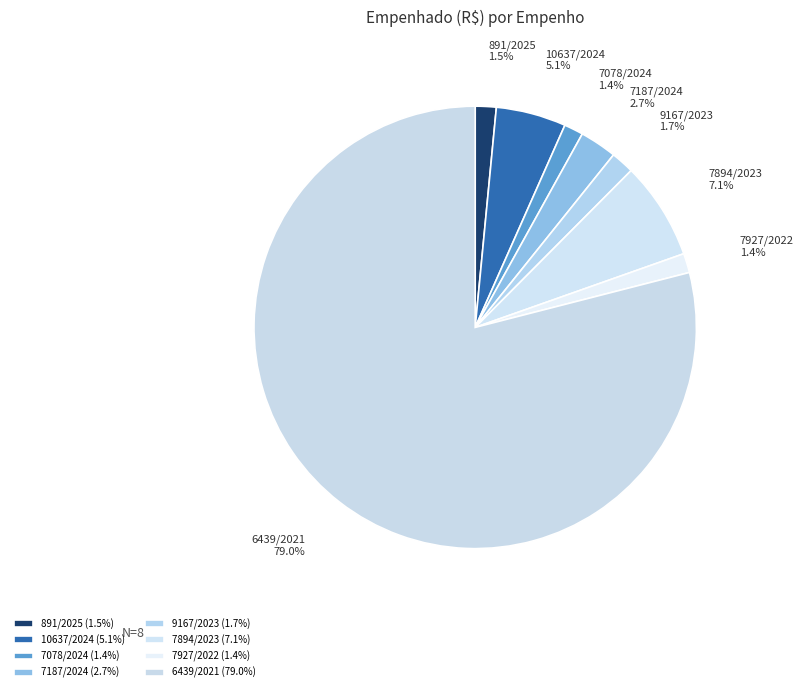

Is there any slice that represents more than half of the pie?

Yes